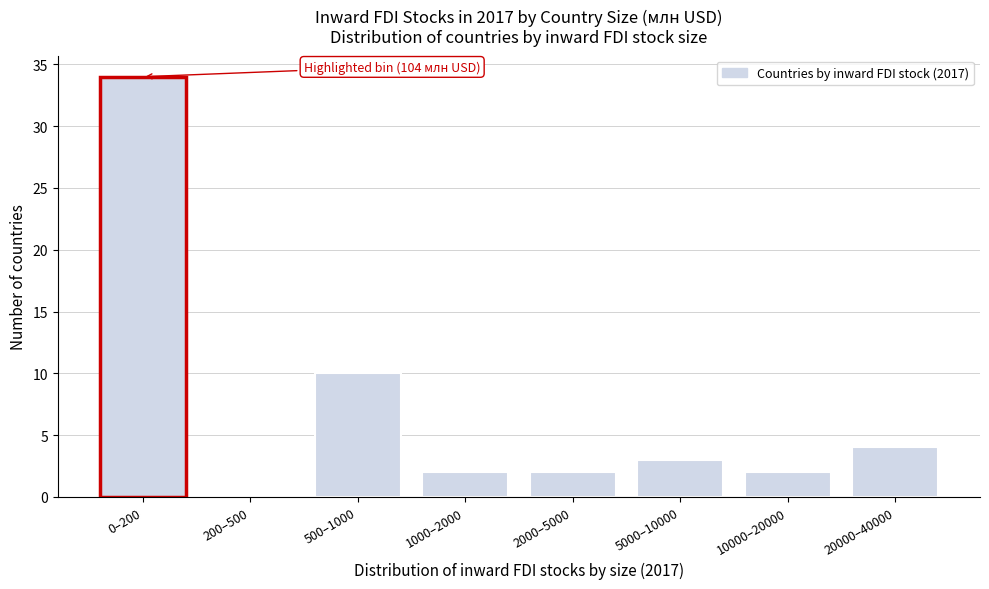

Reading left to right, list all the values displayed in this chart.

0–200=34	200–500=0	500–1000=10	1000–2000=2	2000–5000=2	5000–10000=3	10000–20000=2	20000–40000=4